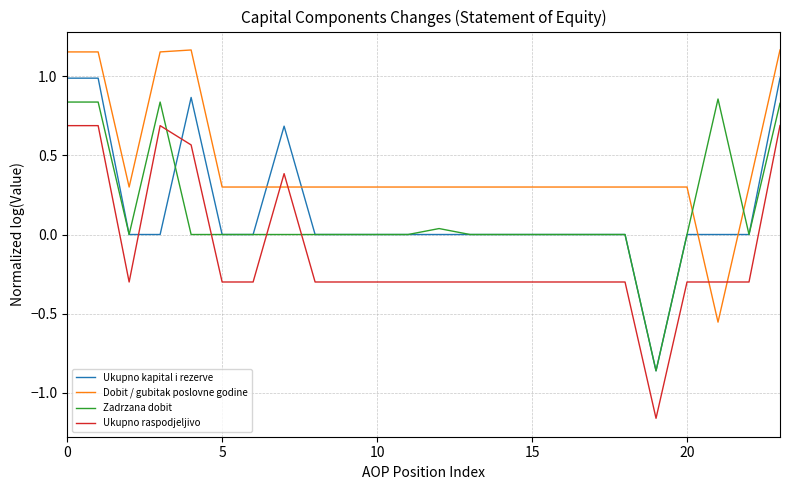

Rank the series by their maximum value, from highest to lowest.

Dobit / gubitak poslovne godine, Ukupno kapital i rezerve, Zadrzana dobit, Ukupno raspodjeljivo